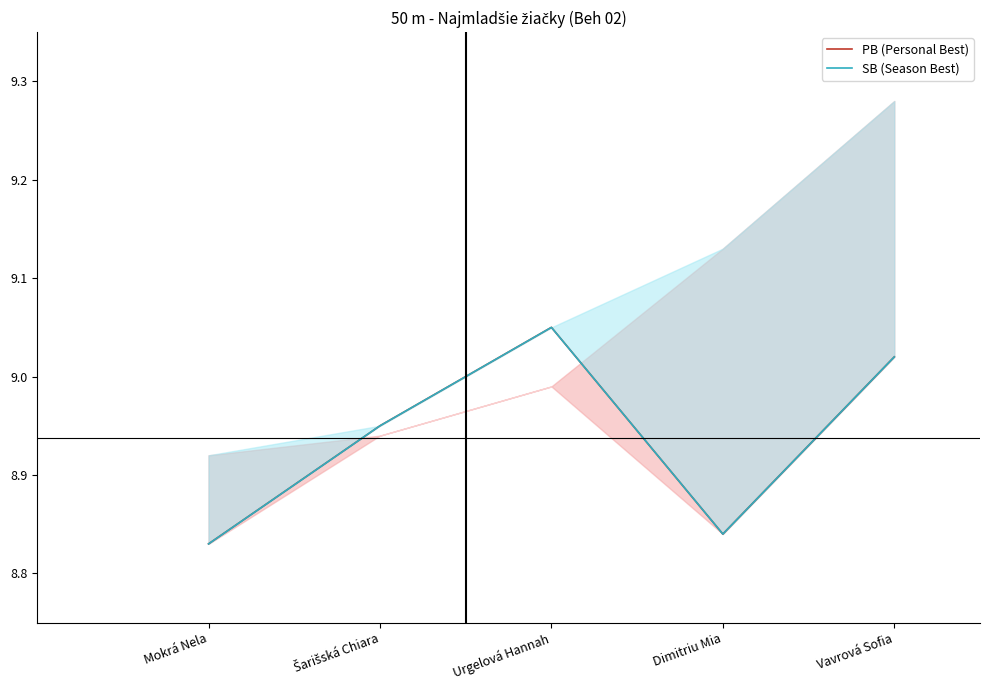

What is the value of the PB (Personal Best) point at the 4th from the left?

8.8